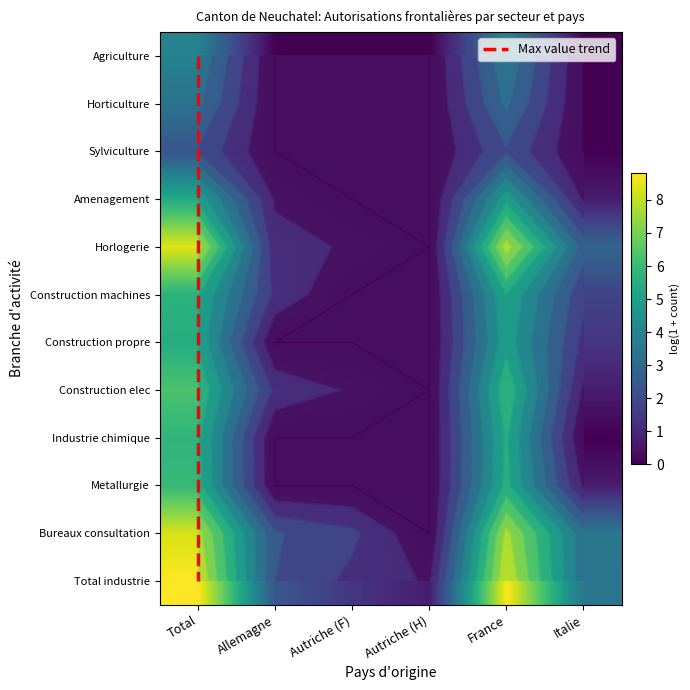

What is the spread (max minus min) of values at France?

4.0